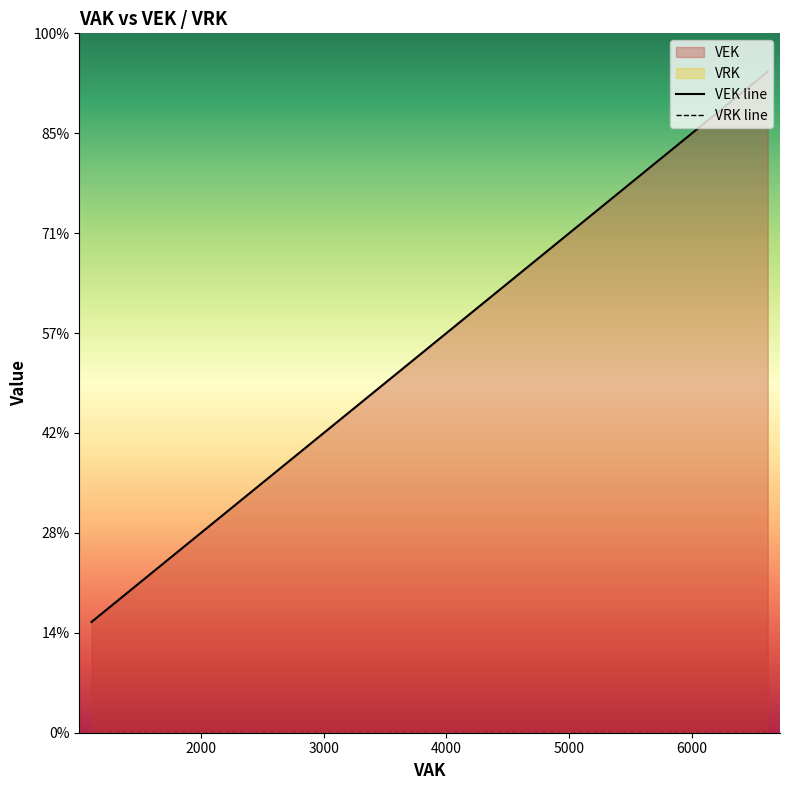

True or false: VRK and VEK cross at least once.

False